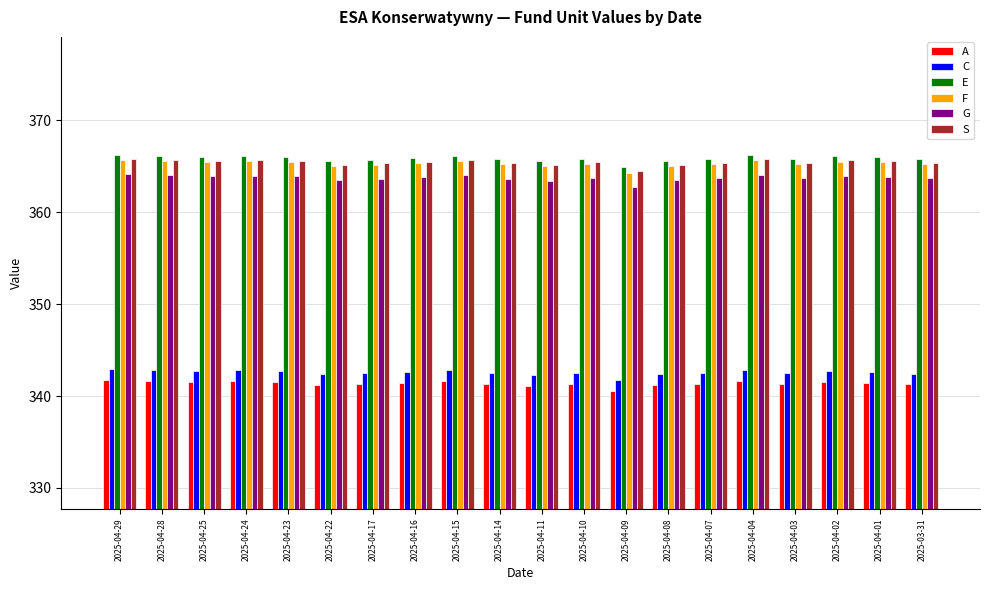

What position from the right is 2025-04-01?

2